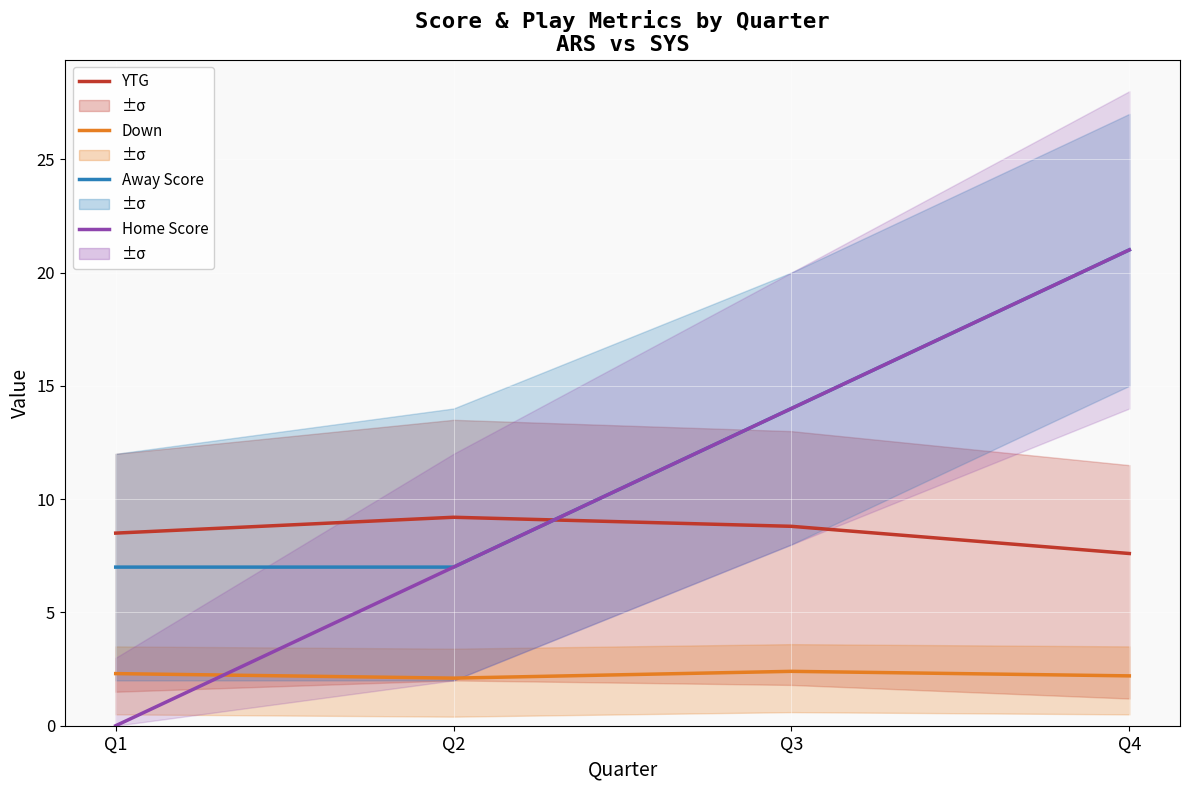

How many data points does each series have?

4